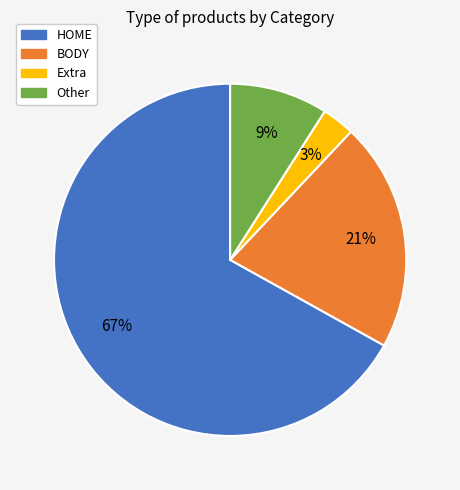

Which has a higher value, Other or Extra?

Other